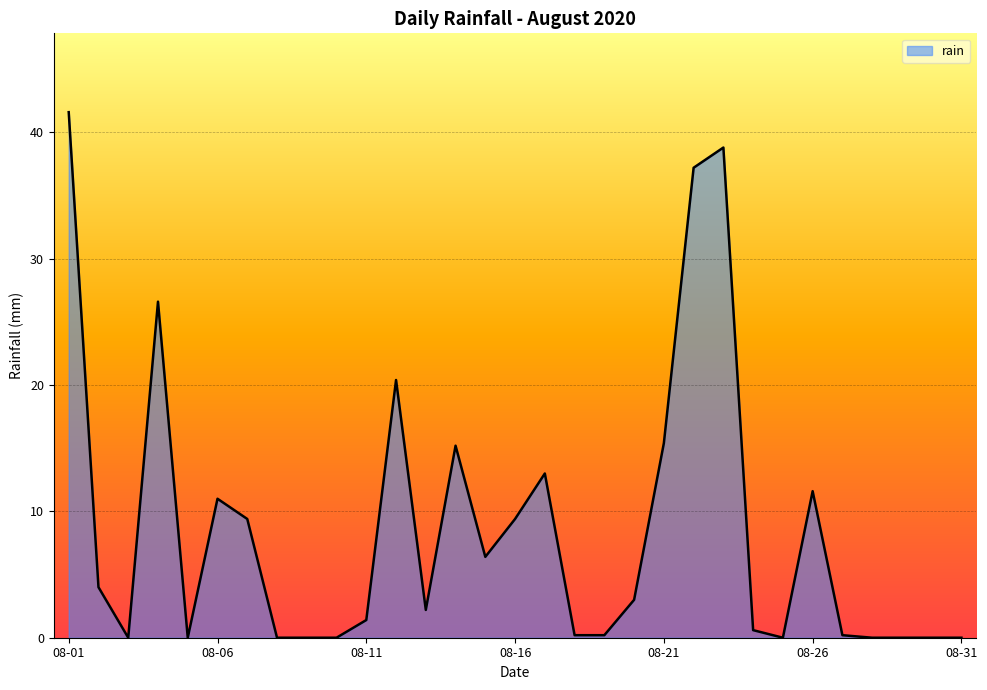

What is the maximum value shown in the chart?

41.6